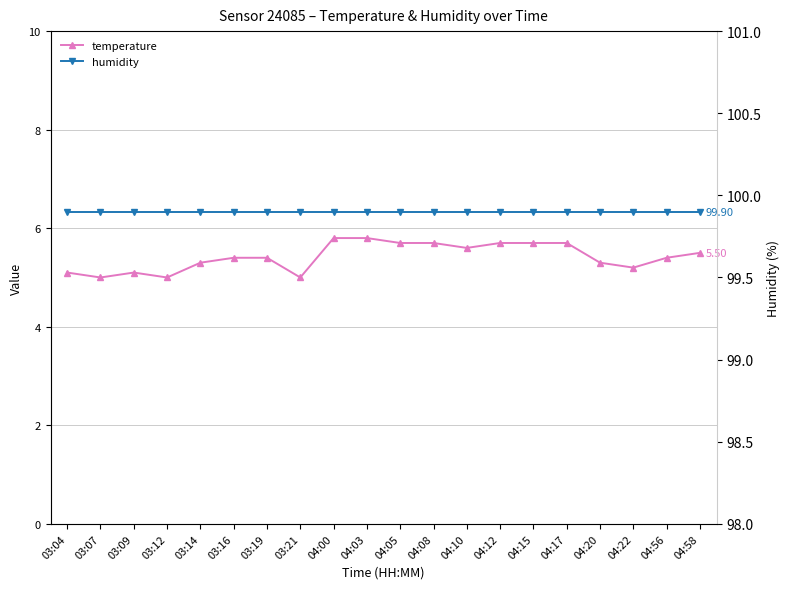

Count the temperature values in the range 5 to 6.

20